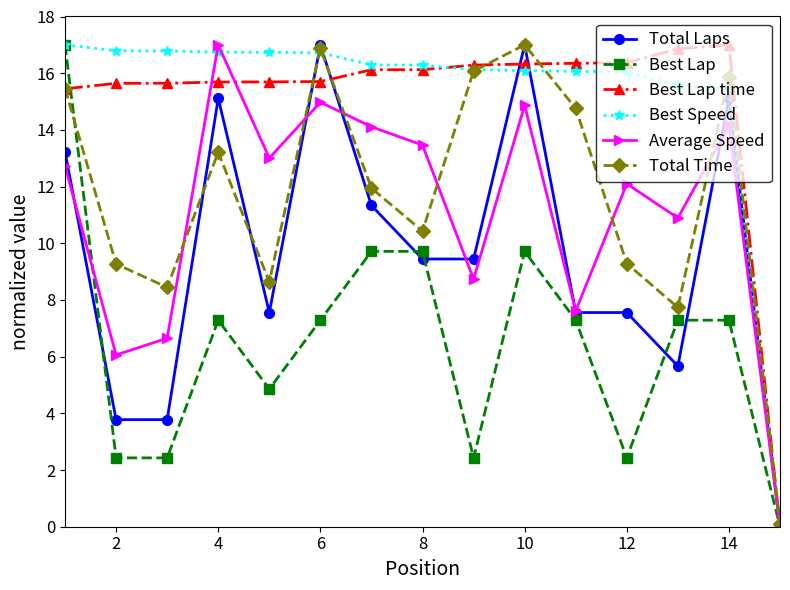

What is the value of the Best Speed point at the 1st from the left?

17.0